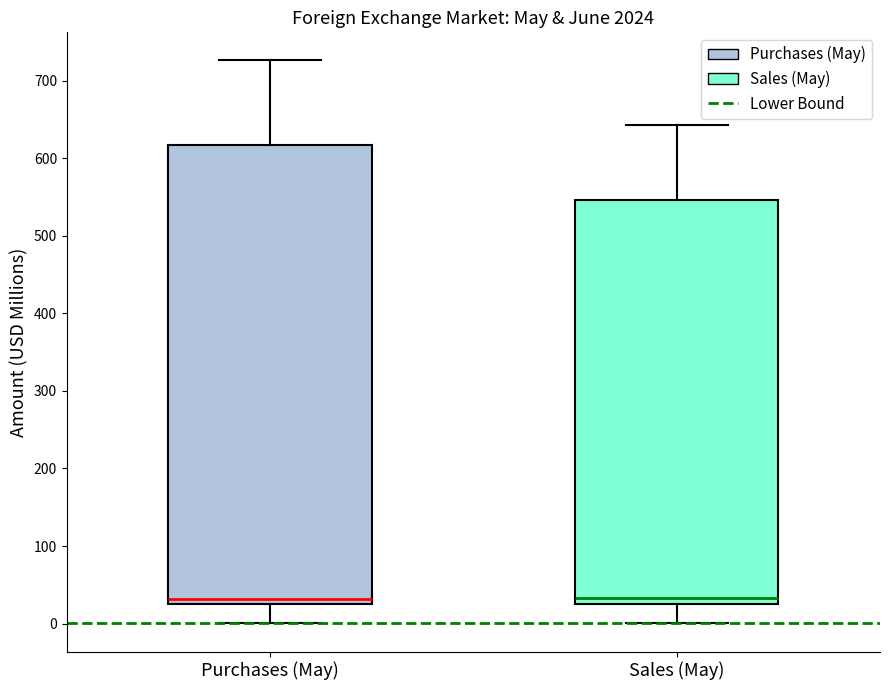

Reading left to right, read every box against the y-axis: the position of its median line, the range the box covers, and the ends of its whiskers. The values are not printed on the chart, so give them approximately, as read against the axis.

Purchases (May): median 30, box 20 to 620, whiskers 0 to 730
Sales (May): median 30 (just above the box's lower edge), box 30 to 550, whiskers 0 to 640